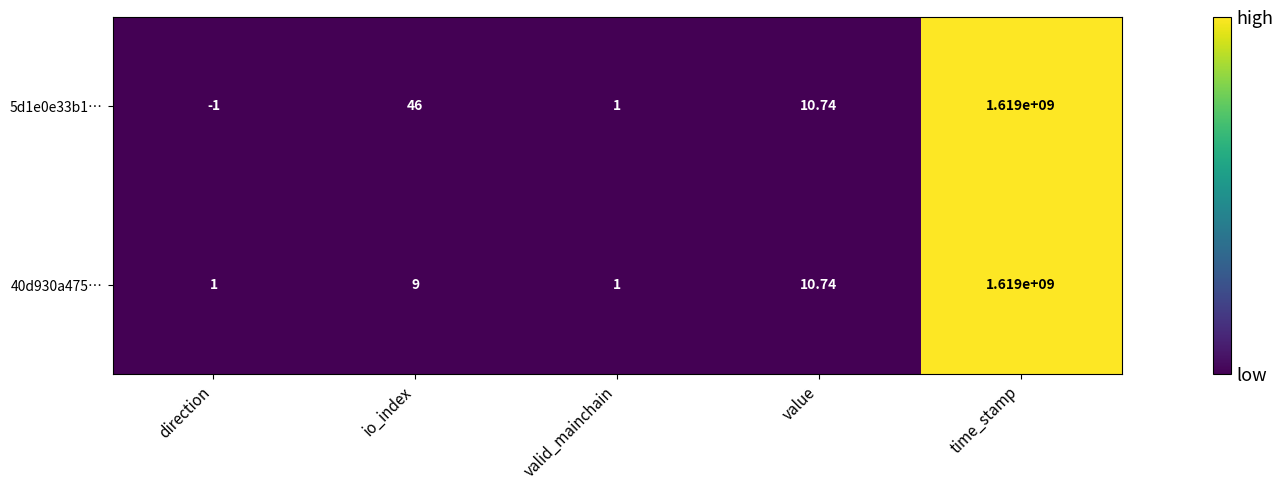

At which label is 40d930a475… closest to 809500000?

value